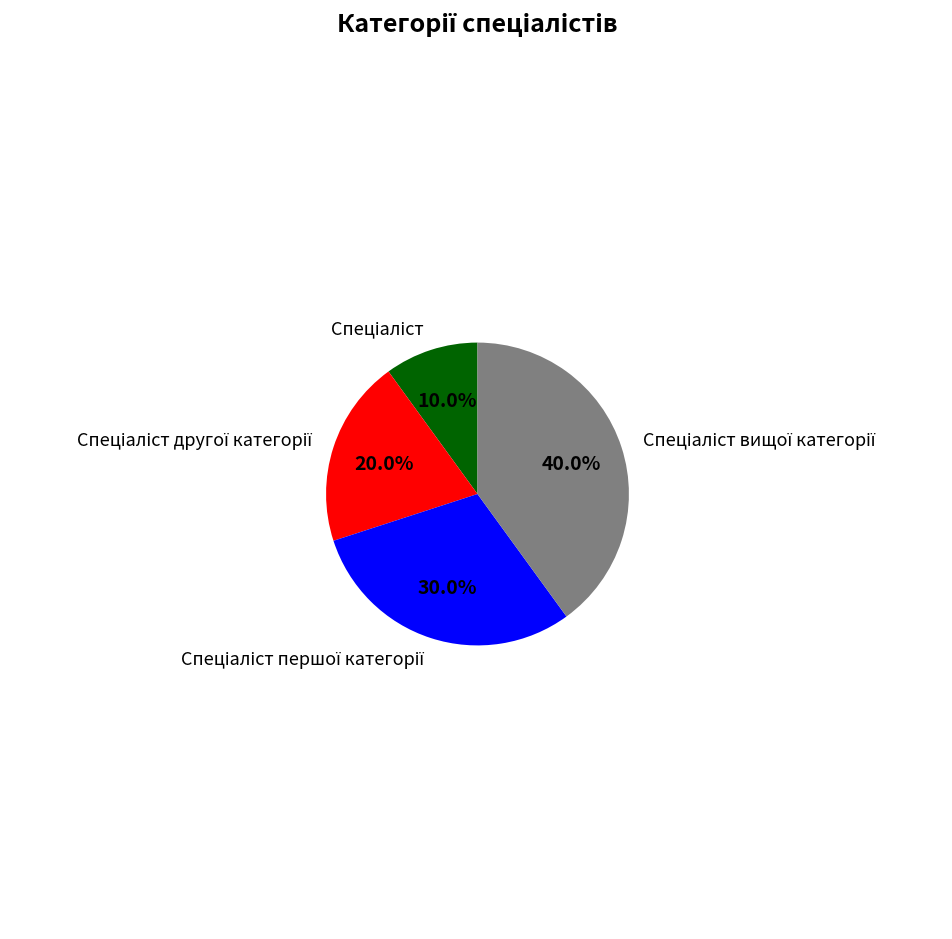

Does any single category account for the majority?

No